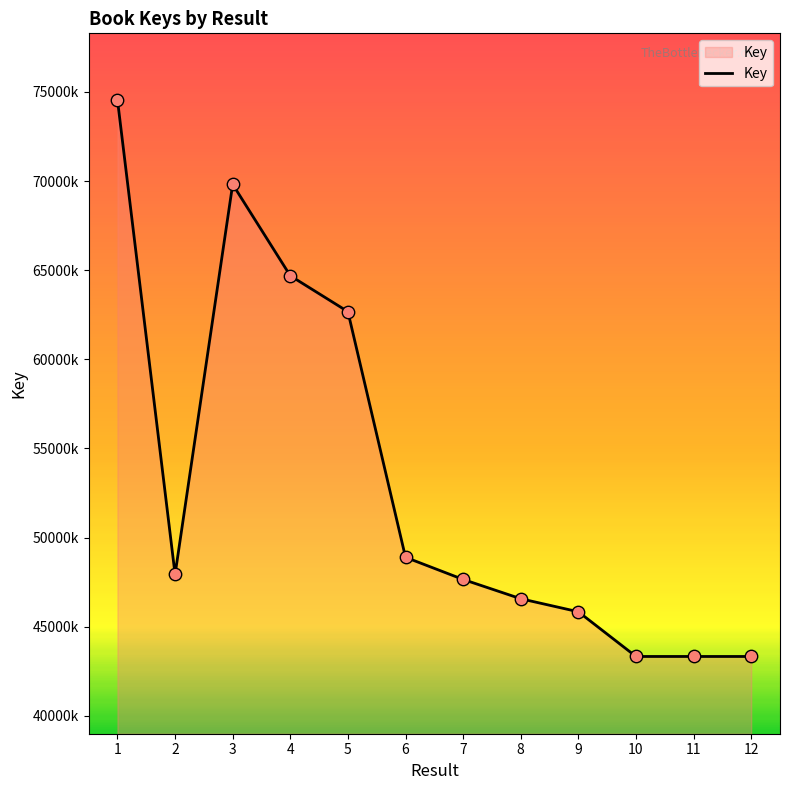

What is the change in value from 6 to 9?

-3056319